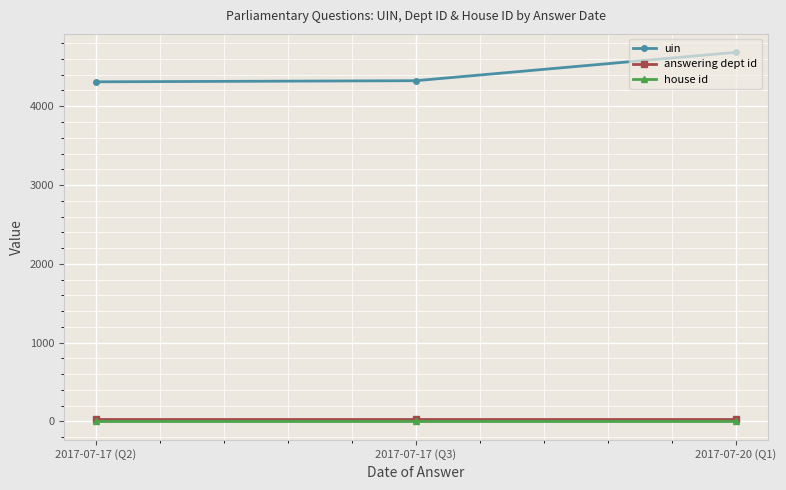

What position from the left is 2017-07-20 (Q1)?

3